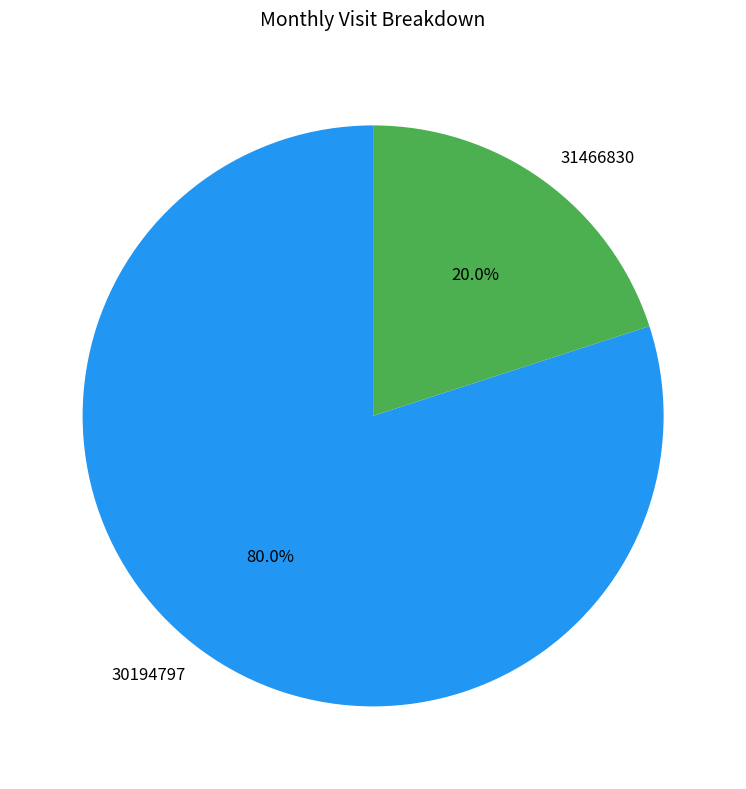

Is it true that 30194797 is 70% of the pie?

False